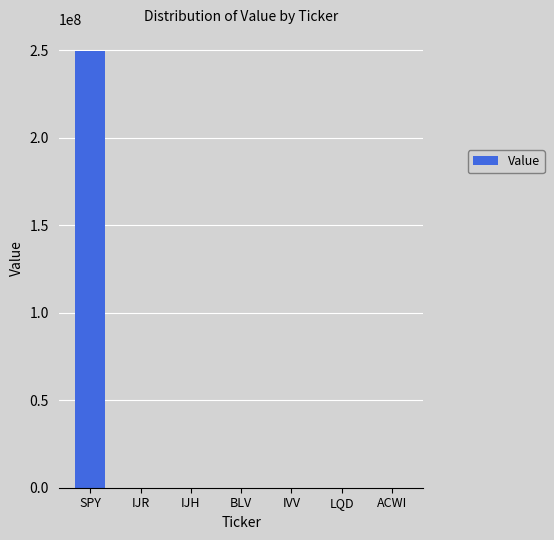

The chart shows a value of 80154353 at ACWI. True or false?

False